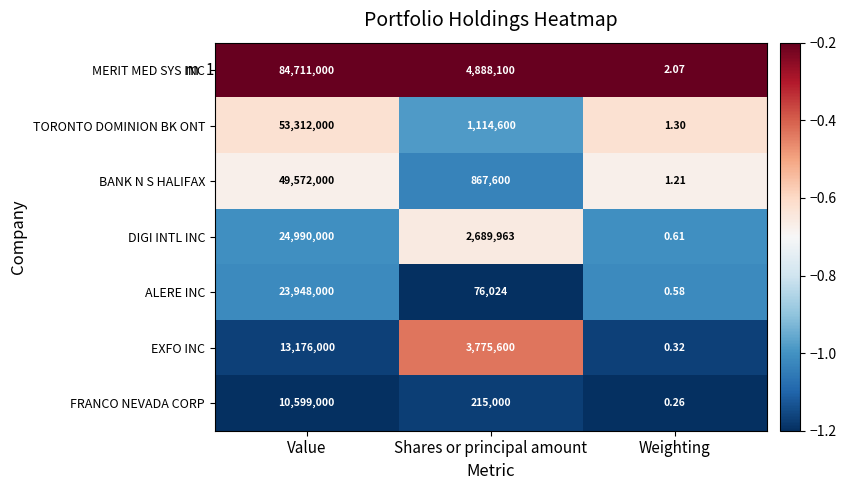

At which label does BANK N S HALIFAX first exceed 867600?

Value